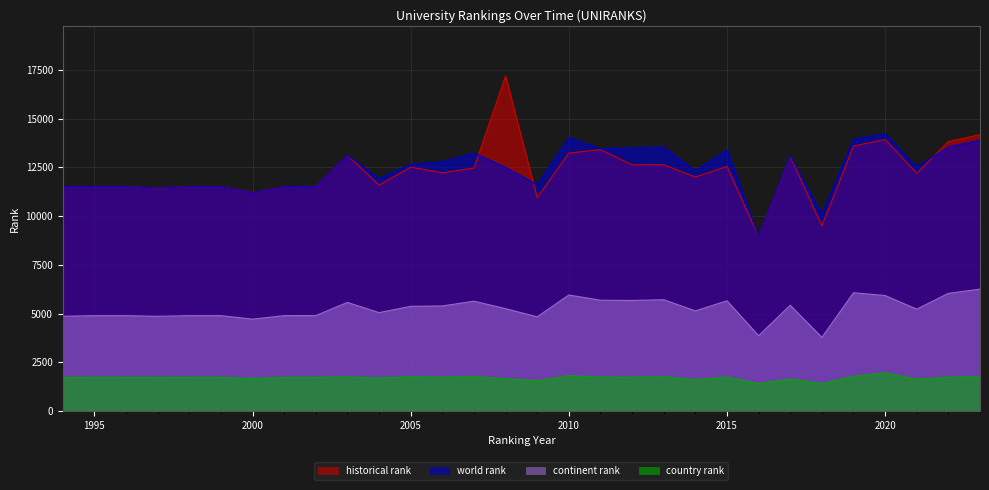

Is it true that continent rank equals 4861.0 at 1997?

True